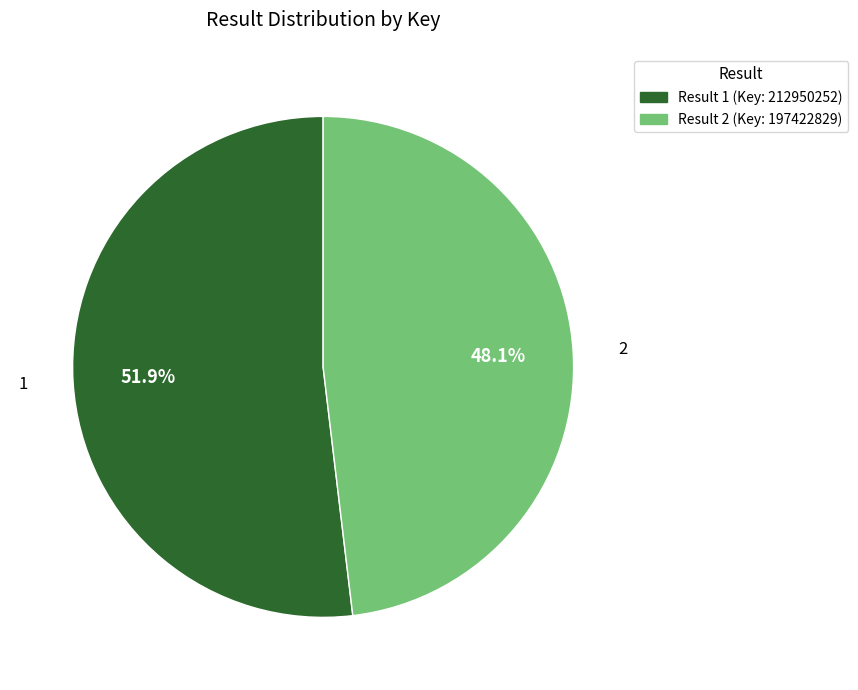

Which category has the biggest portion of the pie?

1